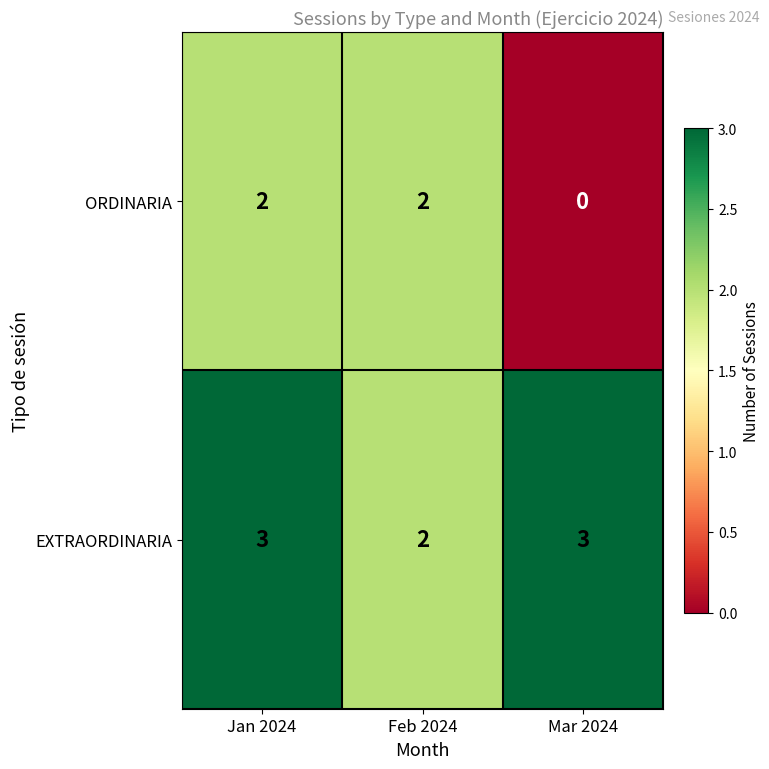

Is it true that EXTRAORDINARIA equals 2 at Jan 2024?

False